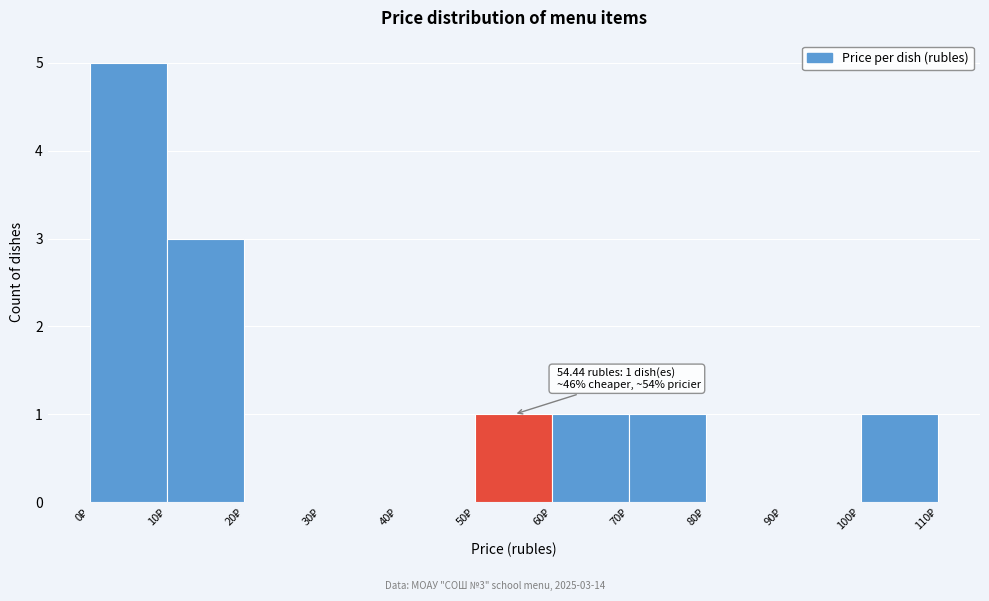

Over which range of the x-axis is the bar tallest?

0 to 10